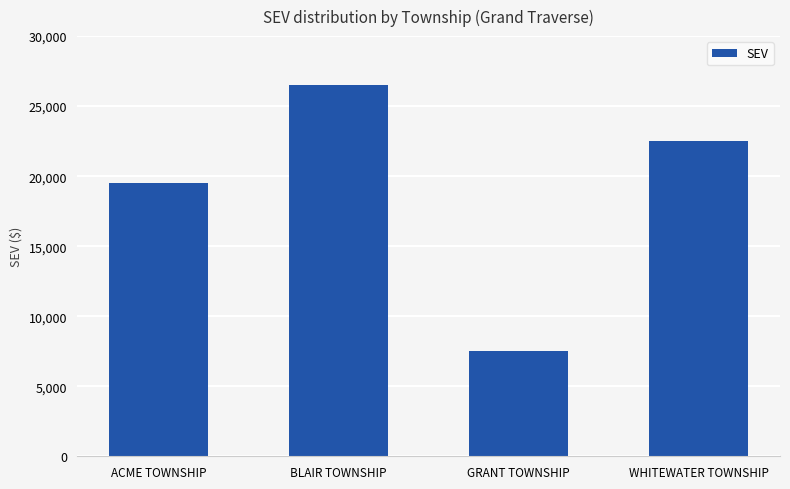

What is the difference between the values at WHITEWATER TOWNSHIP and BLAIR TOWNSHIP?

4000